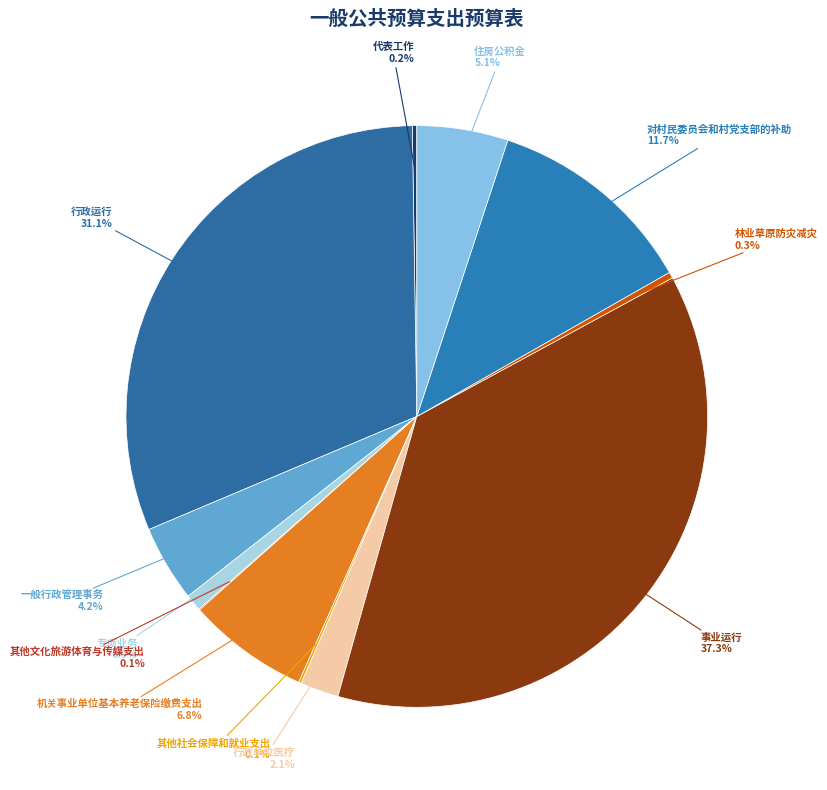

Which slice is the largest?

事业运行